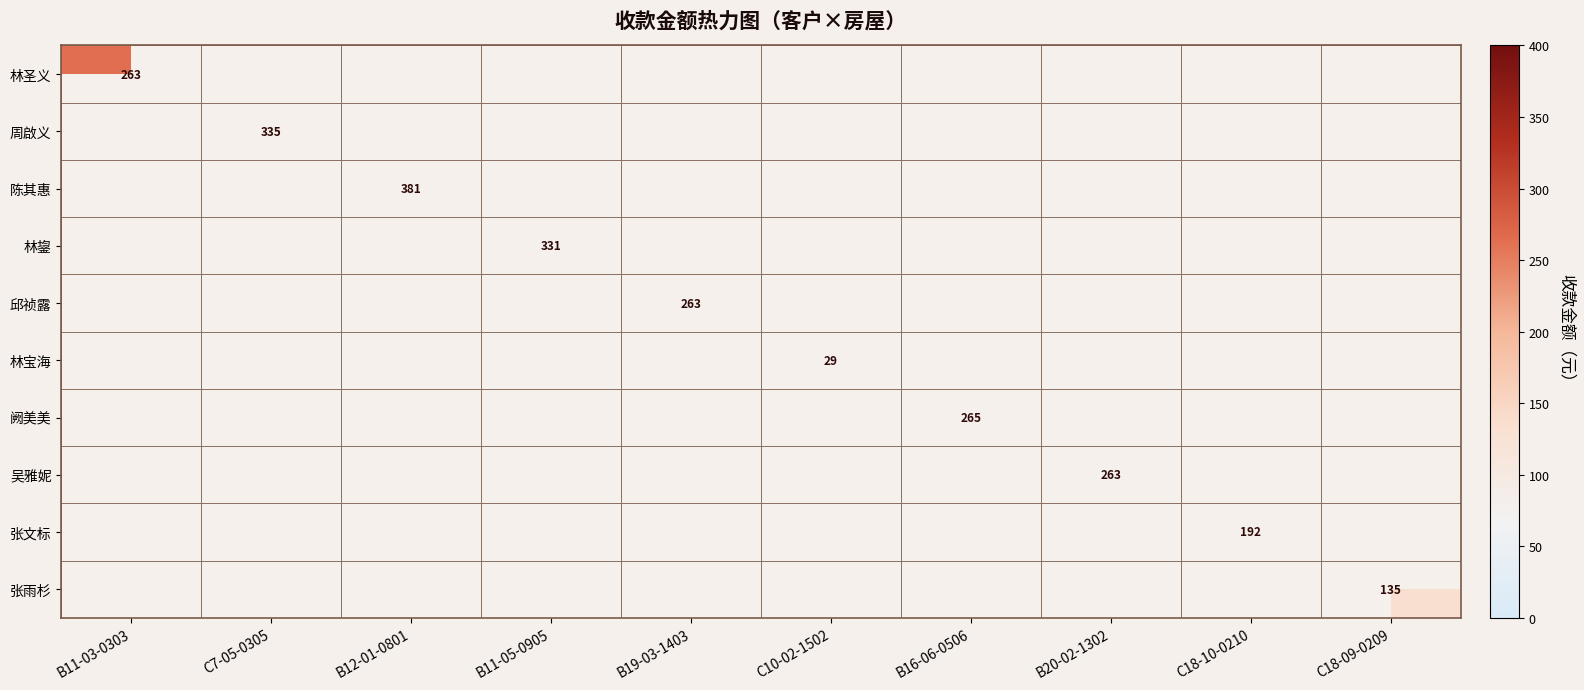

Which has a higher value, B19-03-1403 or B16-06-0506?

B16-06-0506